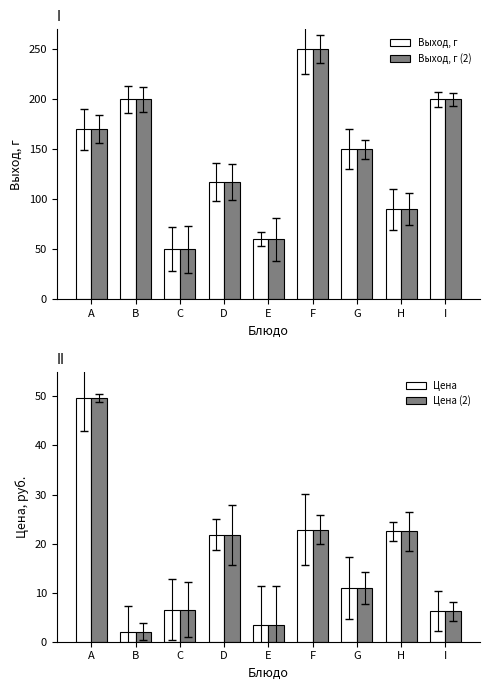

Is it true that Выход, г equals 117.0 at D?

True